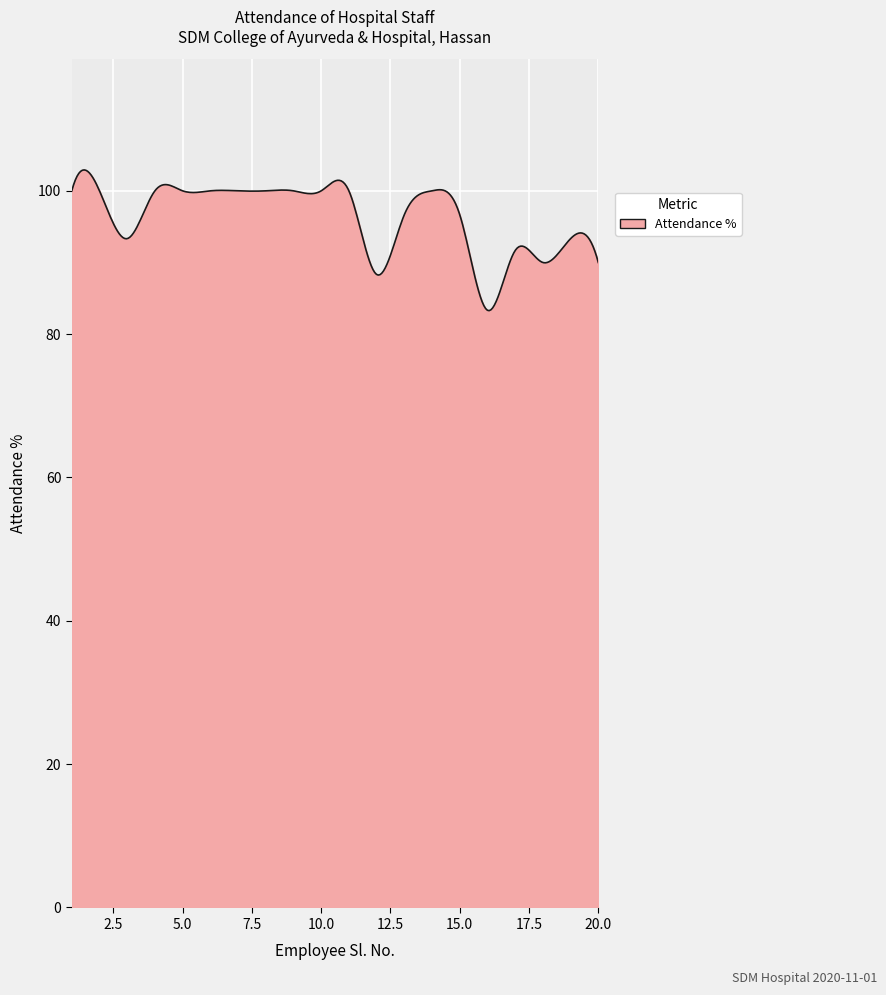

What is the smallest value displayed?

83.3